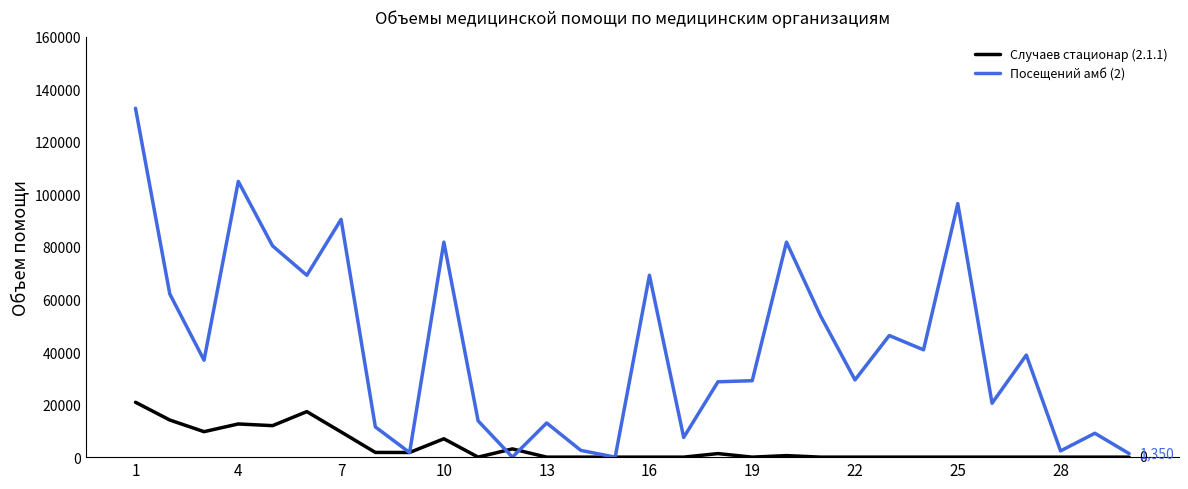

Which series has the largest total across all categories?

Посещений амб (2)